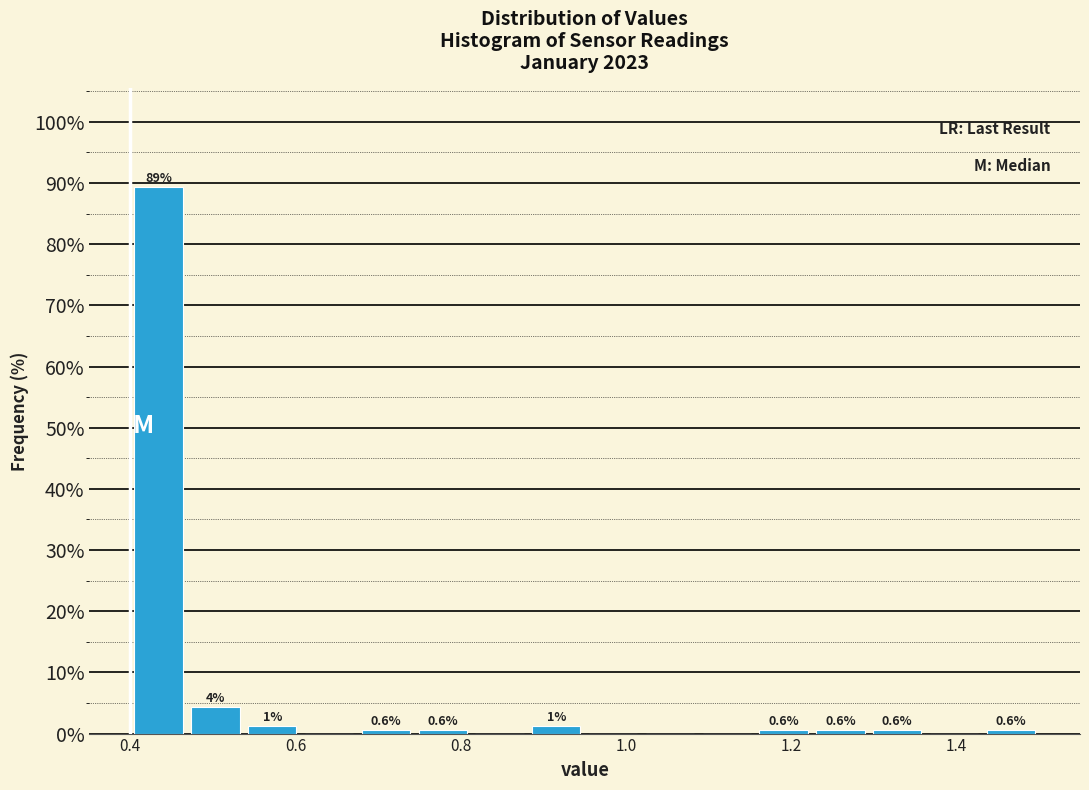

Around what value on the x-axis is the tallest bar? Give the approximate position of its centre, as read against the axis.

0.44